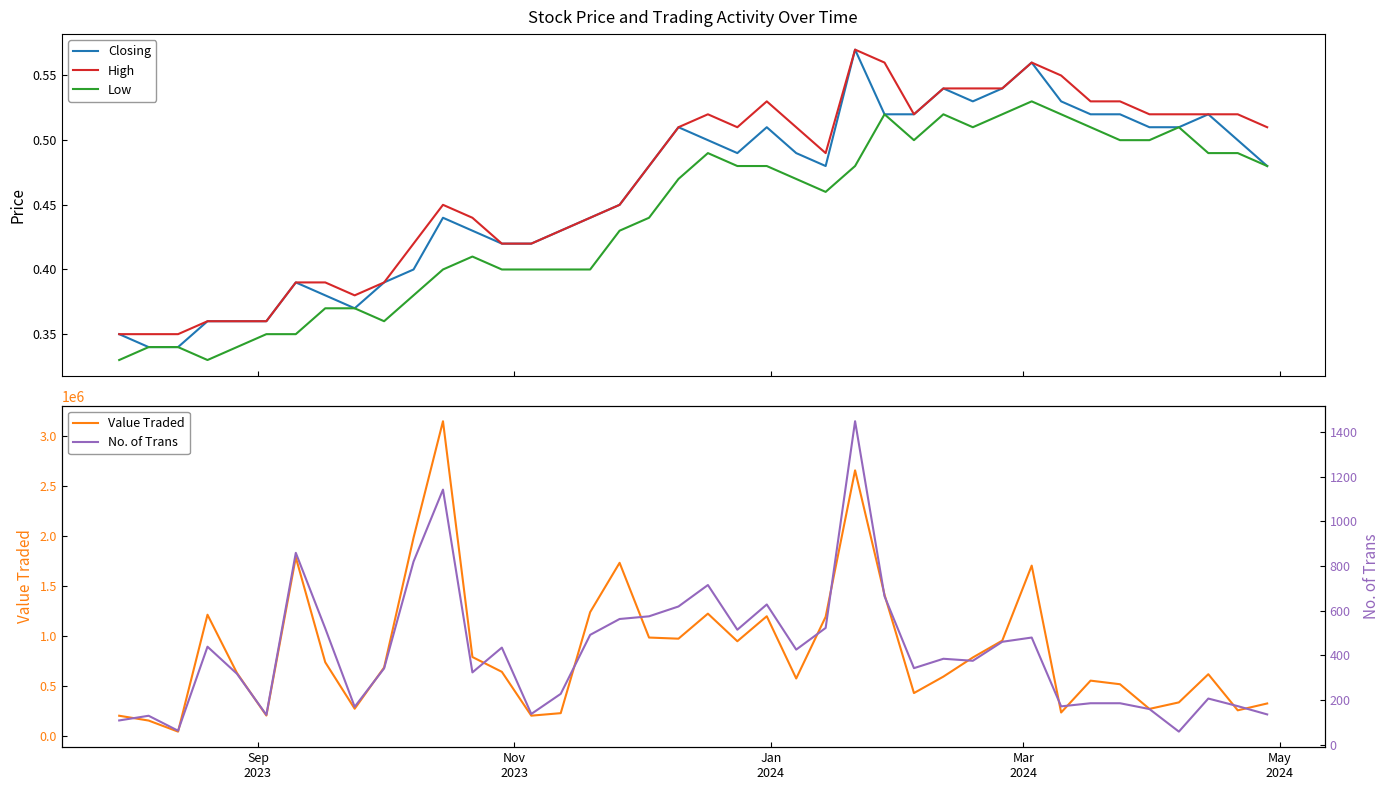

What is the average value of the Closing series?

0.5